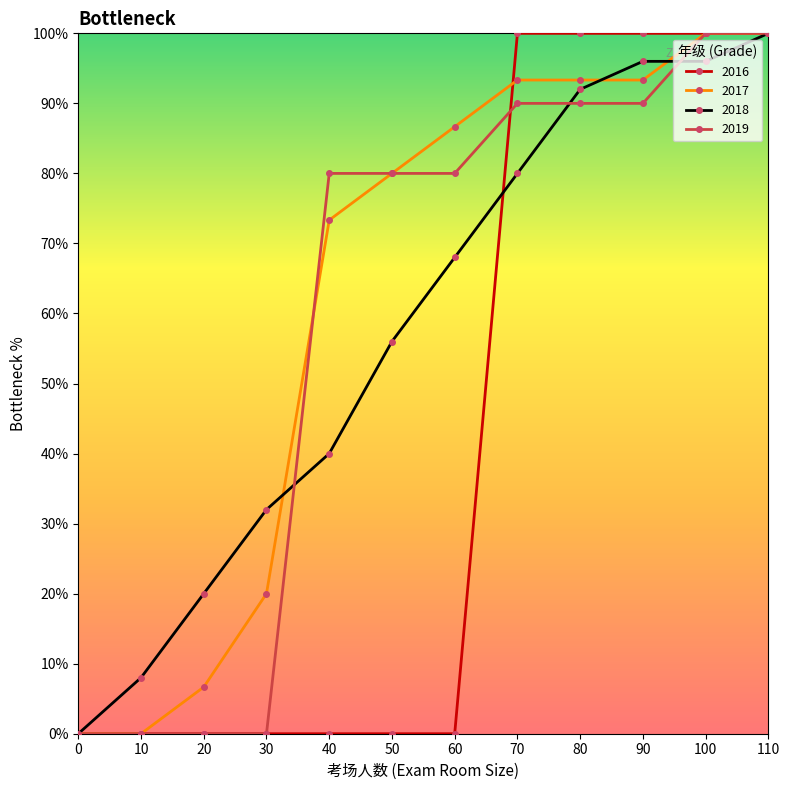

True or false: 2018 has more than 1 interior local peaks.

False